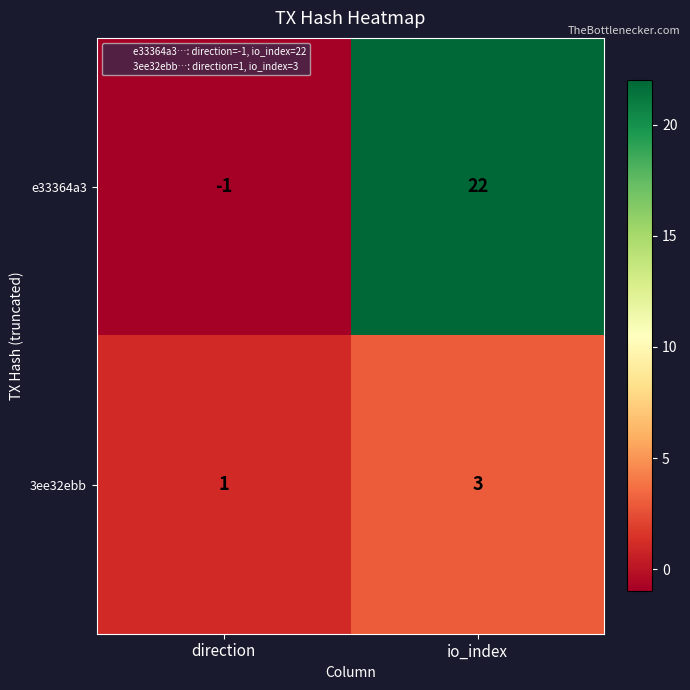

Is it true that 3ee32ebb equals 2 at io_index?

False